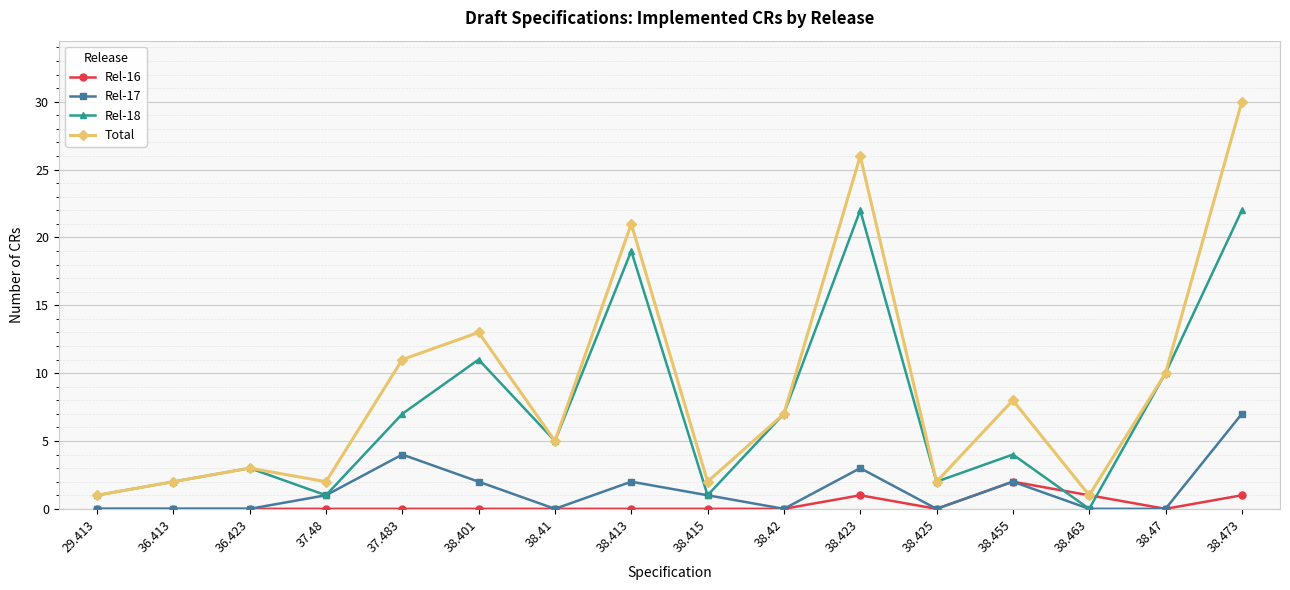

What is the sum of all Rel-18 values?

117